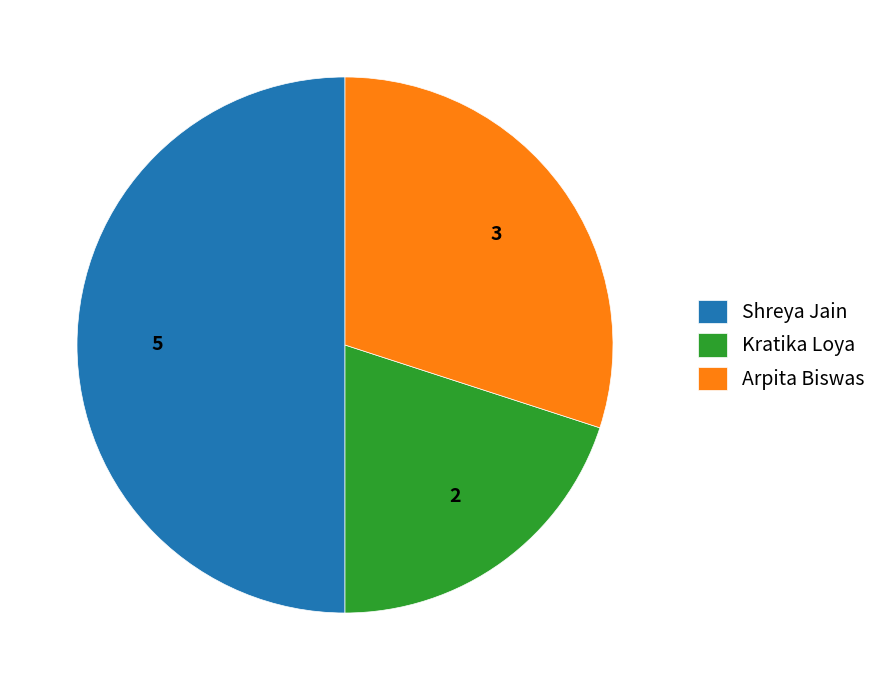

Rank the categories by value from highest to lowest.

Shreya Jain, Arpita Biswas, Kratika Loya